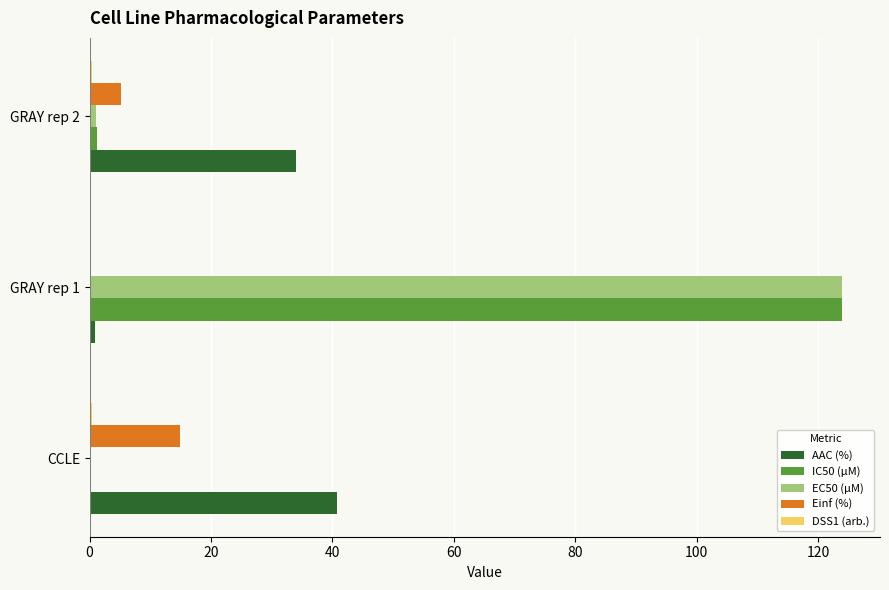

The value of Einf (%) at GRAY rep 1 is 6.3. True or false?

False